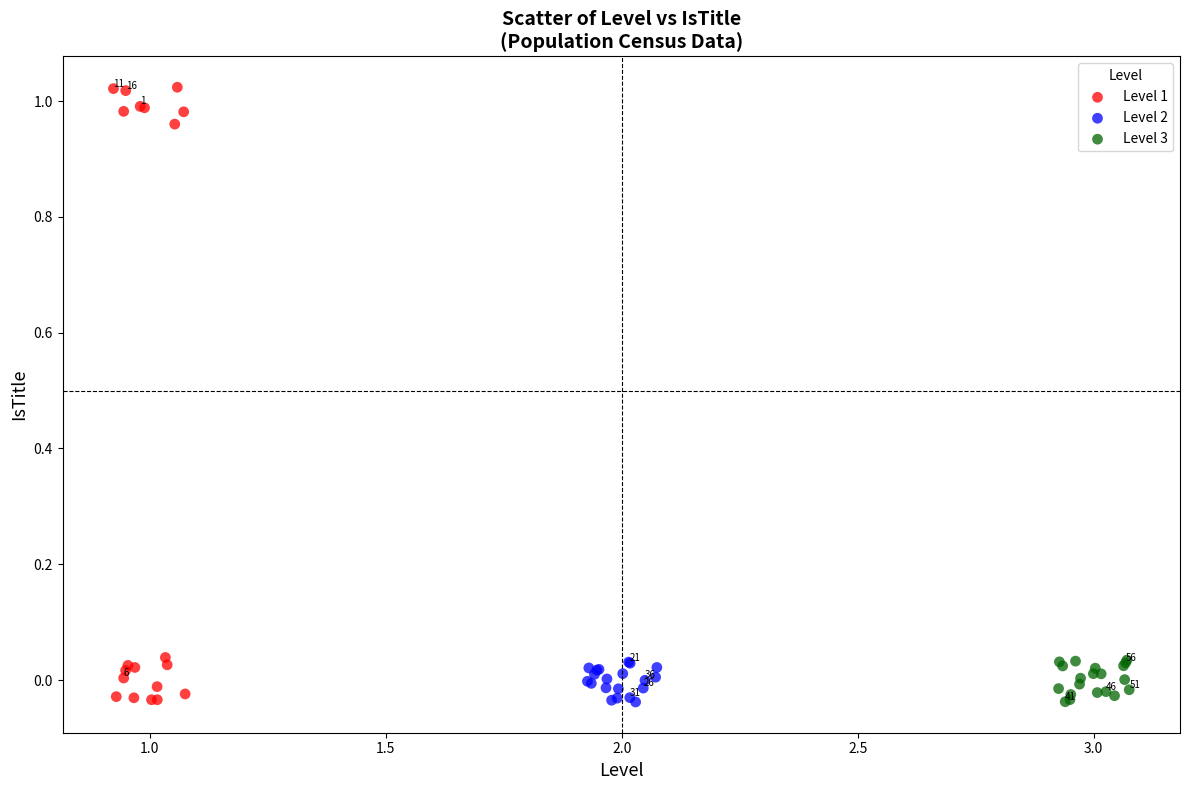

Which series reaches the maximum Y coordinate?

Level 1